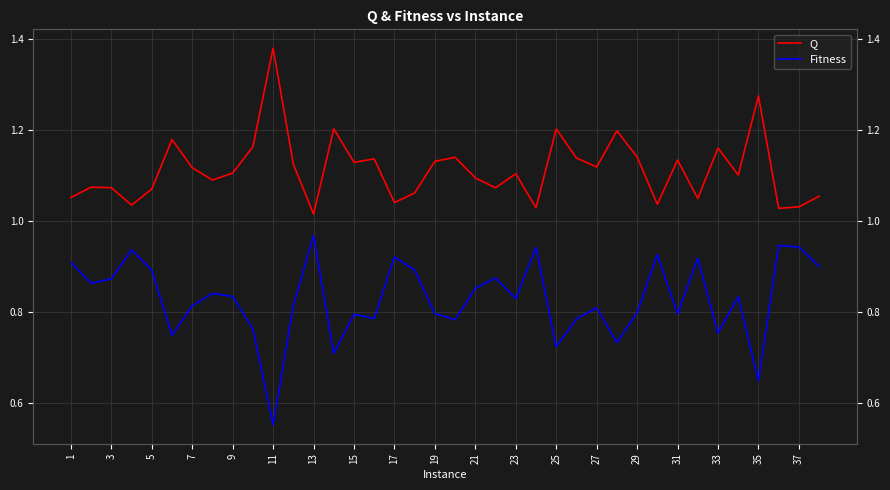

True or false: Fitness and Q intersect in this chart.

False